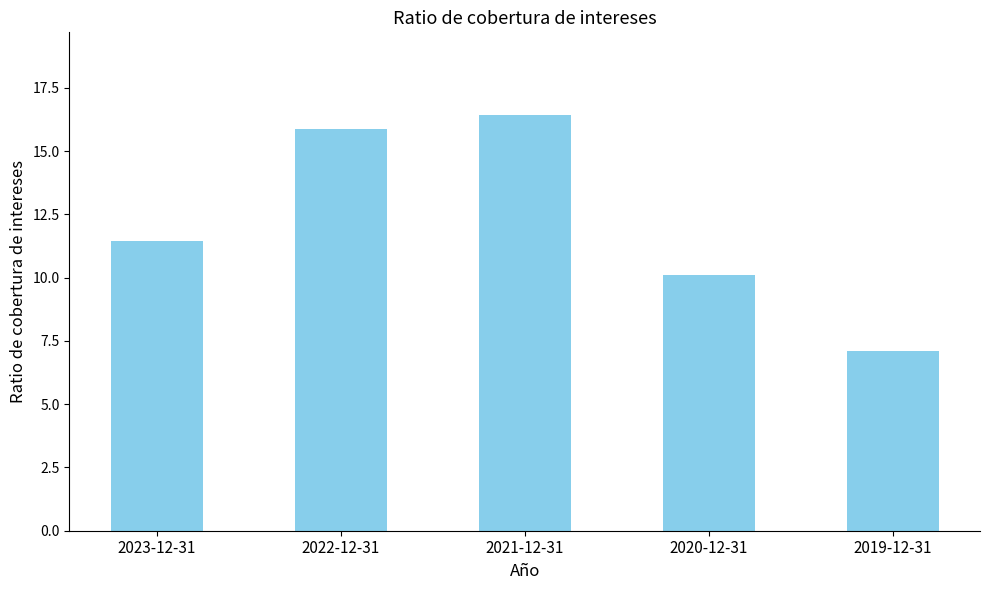

Count the number of data series in this chart.

1